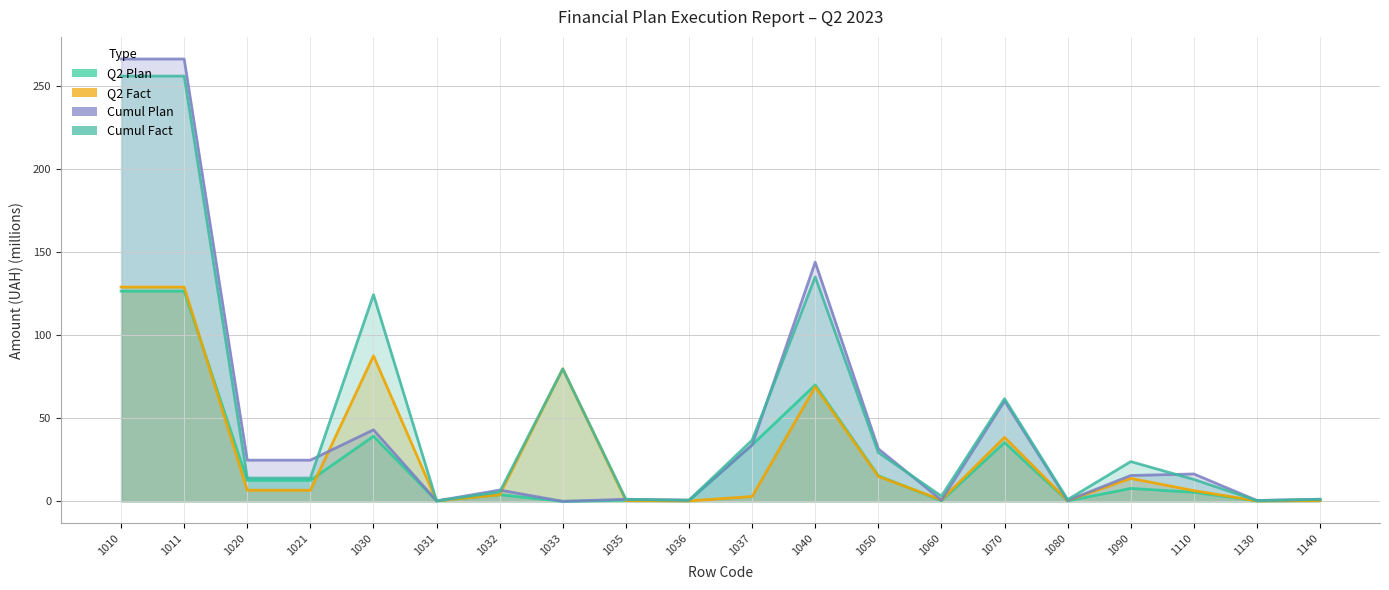

Which series has the widest spread of values?

Cumul Plan